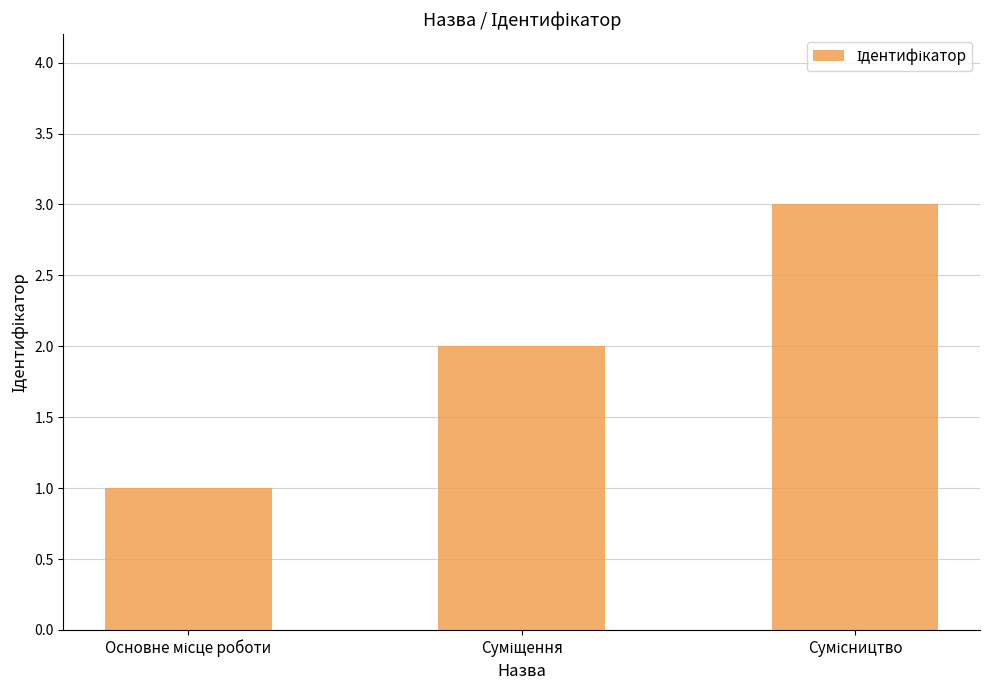

What is the maximum value shown in the chart?

3